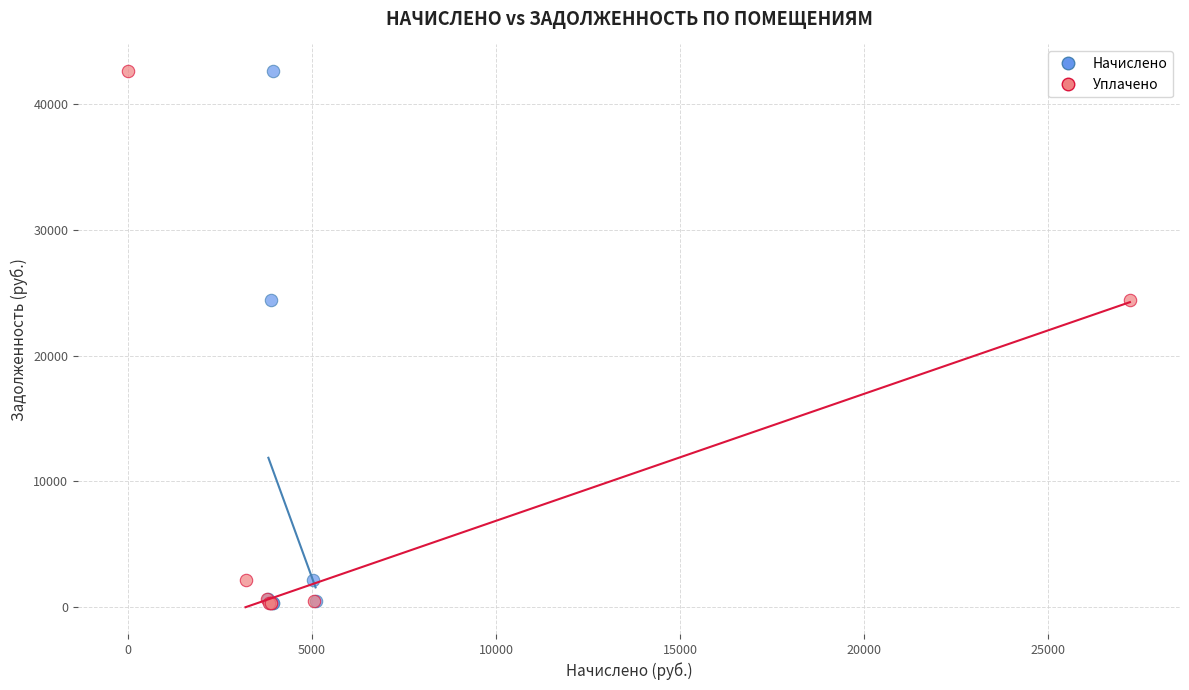

What are all the series names shown in the legend?

Начислено, Уплачено